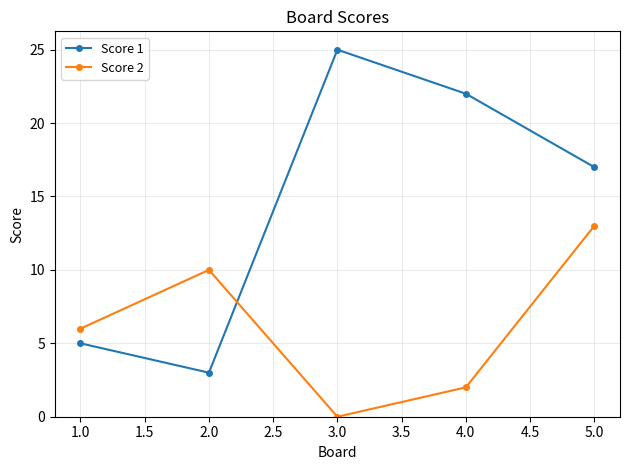

Which series has the largest total across all categories?

Score 1